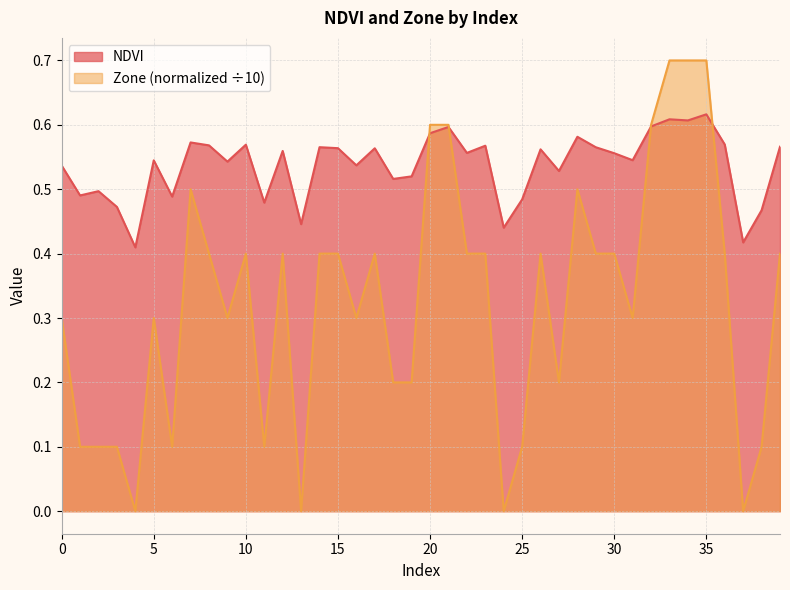

Where do Zone and NDVI first cross each other?

19 and 20